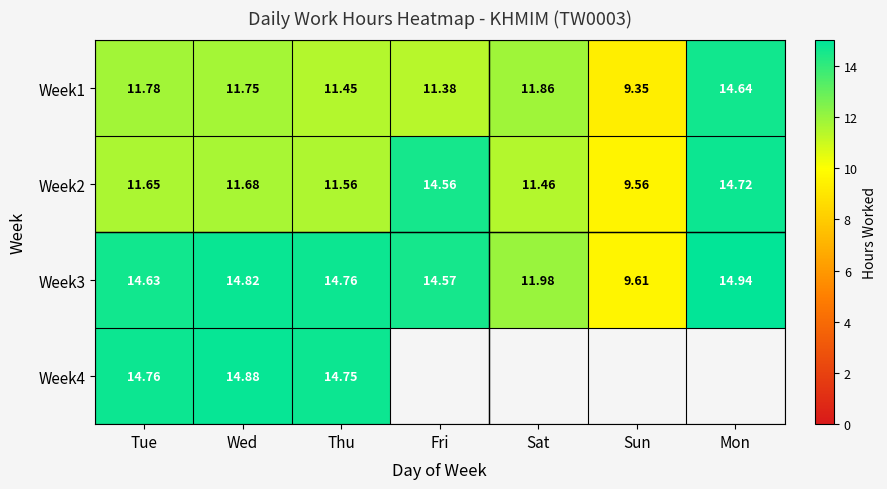

Where does the Week2 series first go above 11?

Tue